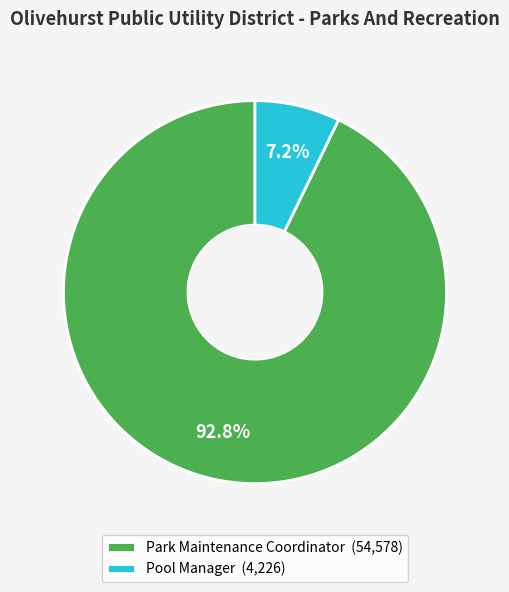

Combined, do Park Maintenance Coordinator and Pool Manager account for over 50%?

Yes